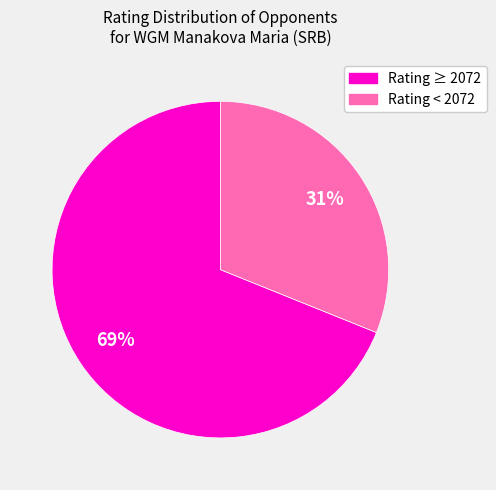

Is there a majority slice in this chart?

Yes